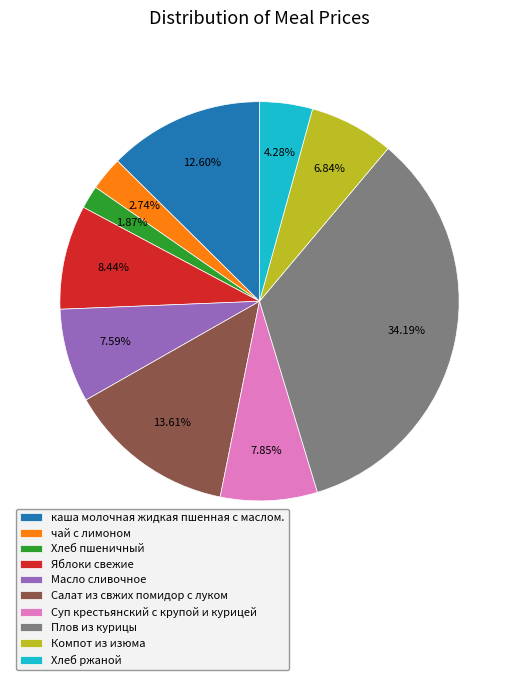

Which has a higher value, Компот из изюма or Масло сливочное?

Масло сливочное